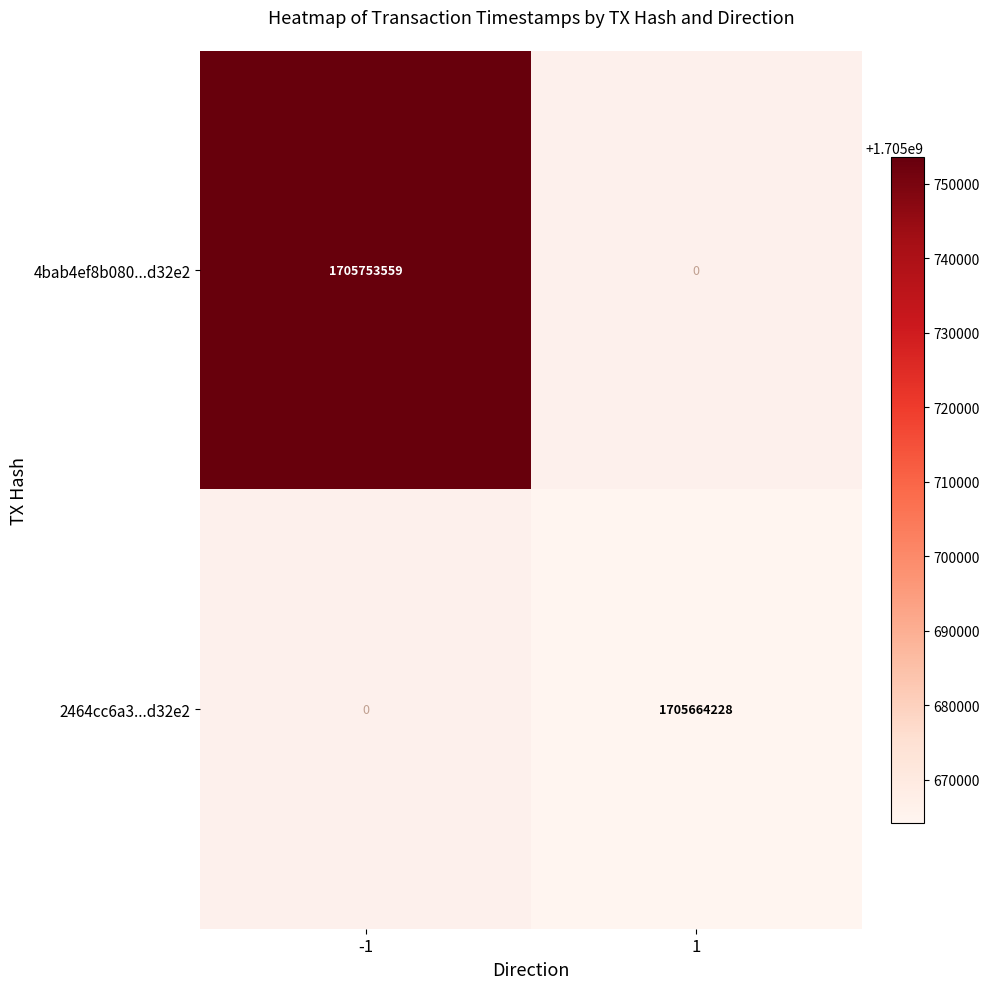

Which category has the lowest value across all series?

1